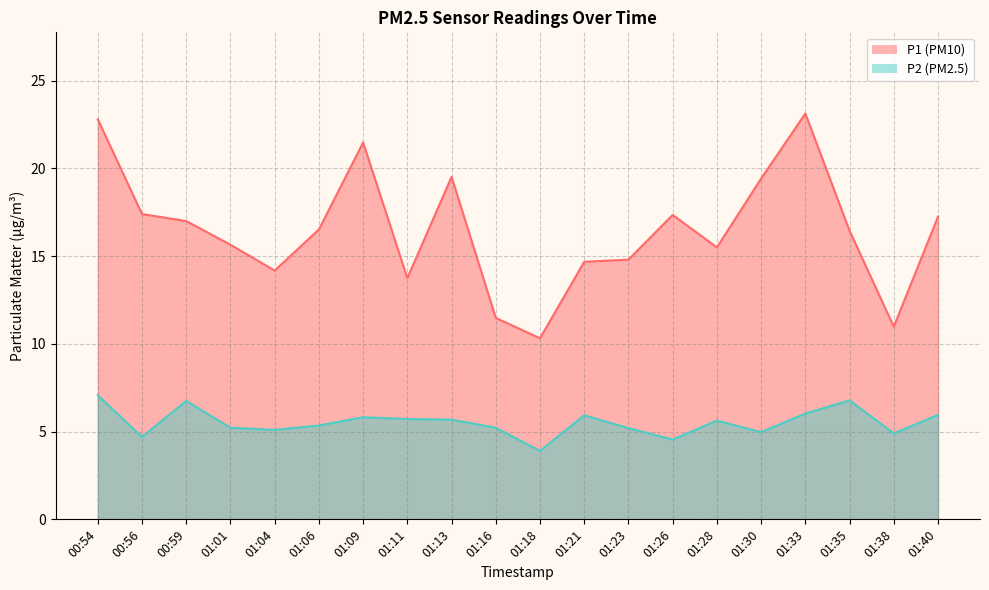

What is the average value of the P2 series?

5.5